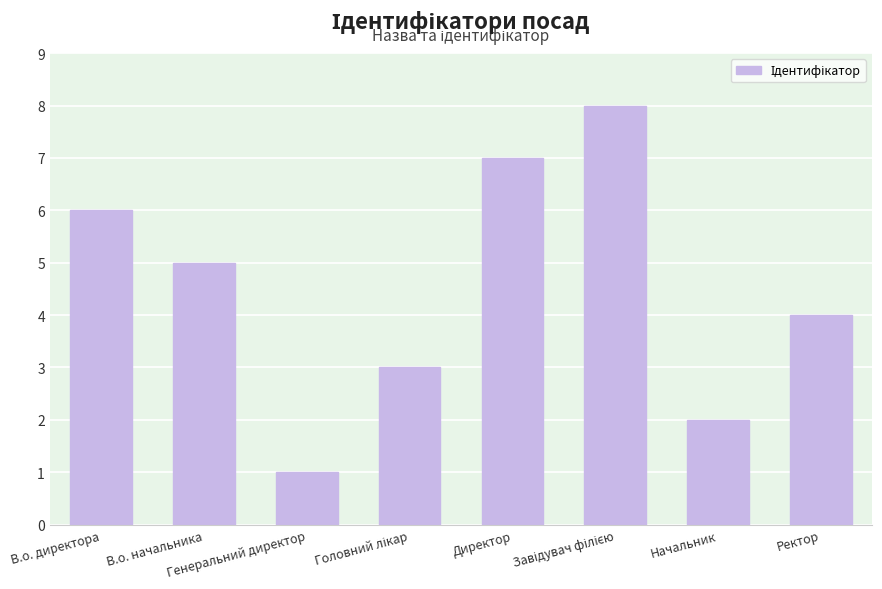

What is the label of the 5th bar from the left?

Директор